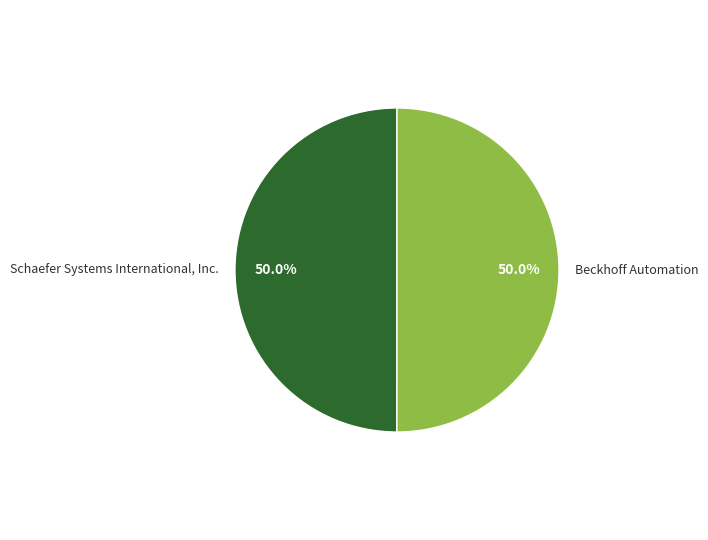

To the nearest percent, what percentage of the pie is Schaefer Systems International, Inc.?

50%